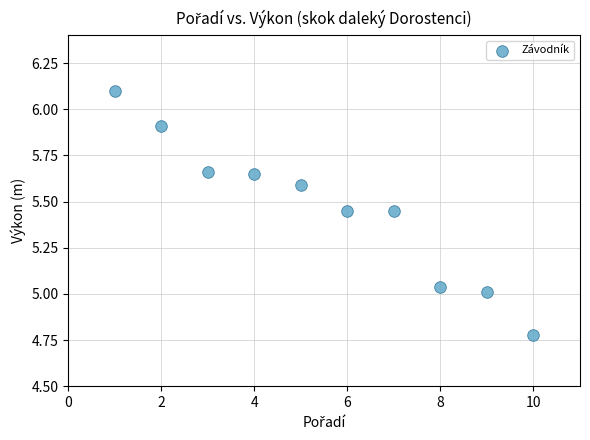

What is the range of X values (max minus min)?

9.0